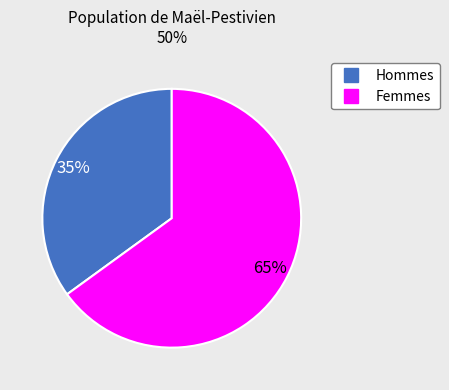

Does any single category account for the majority?

Yes